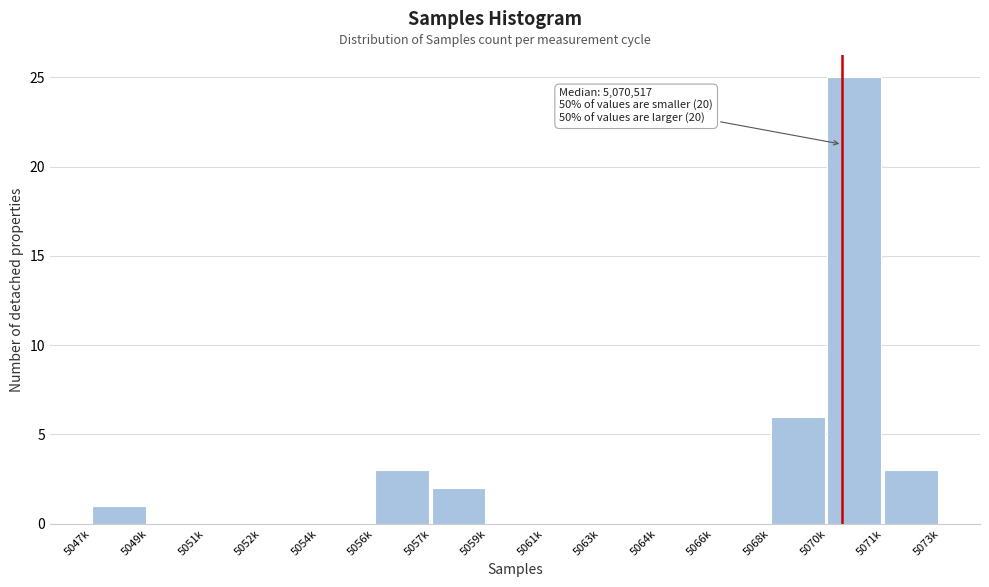

Reading left to right, list all the values displayed in this chart.

5047k=1	5049k=0	5051k=0	5052k=0	5054k=0	5056k=3	5057k=2	5059k=0	5061k=0	5063k=0	5064k=0	5066k=0	5068k=6	5070k=25	5071k=3